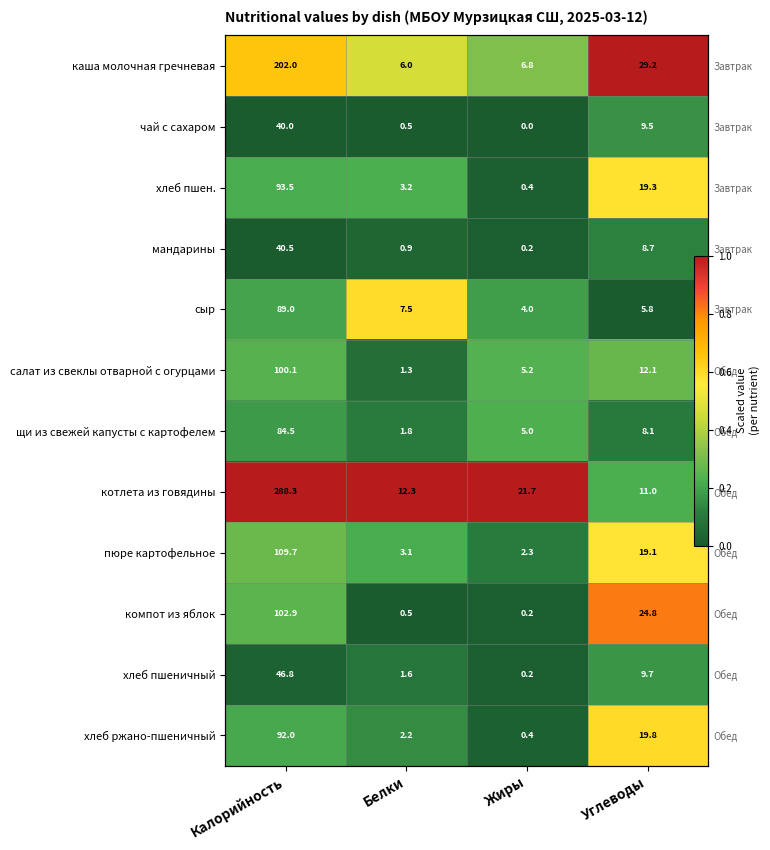

How many data points does each series have?

4